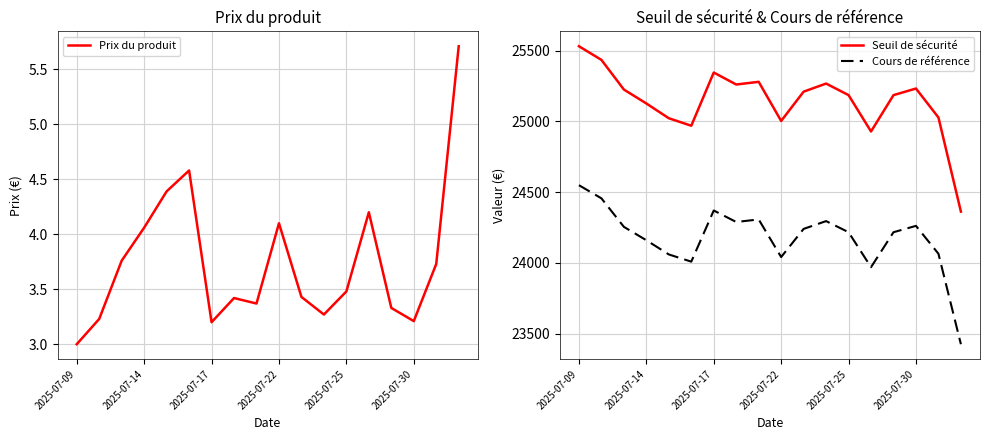

In Prix du produit, how many points are higher than both neighbors (excluding endpoints)?

4